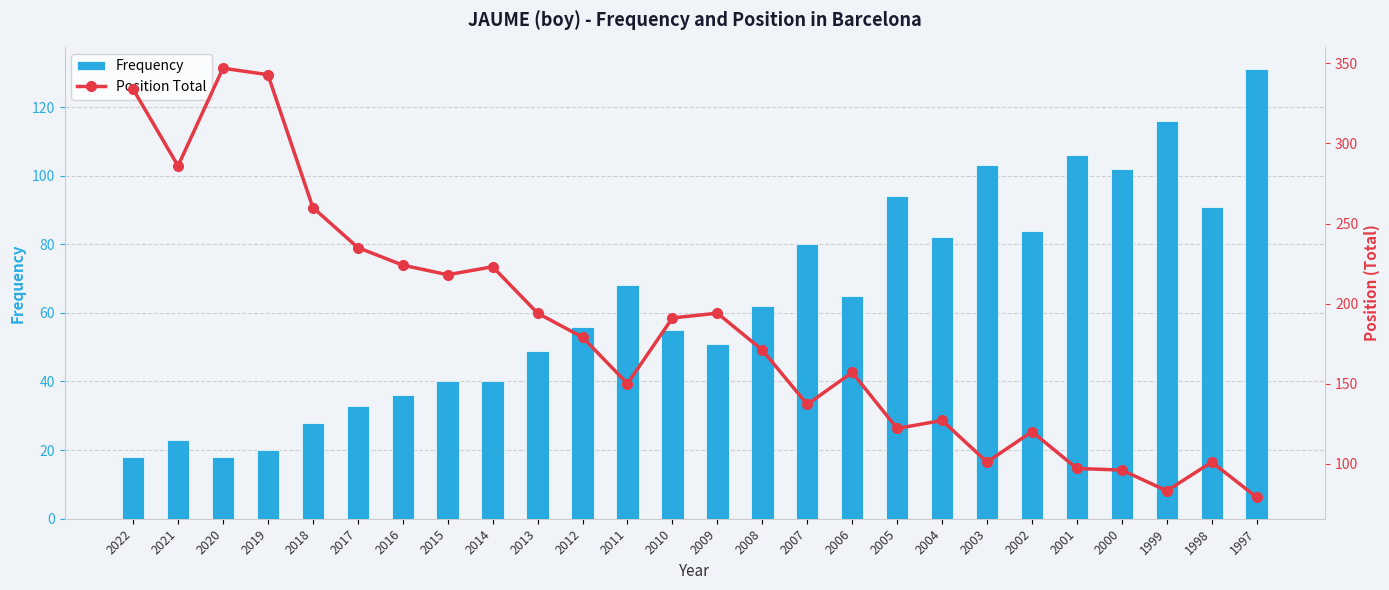

Which series changed the most between 2014 and 2010?

Position Total